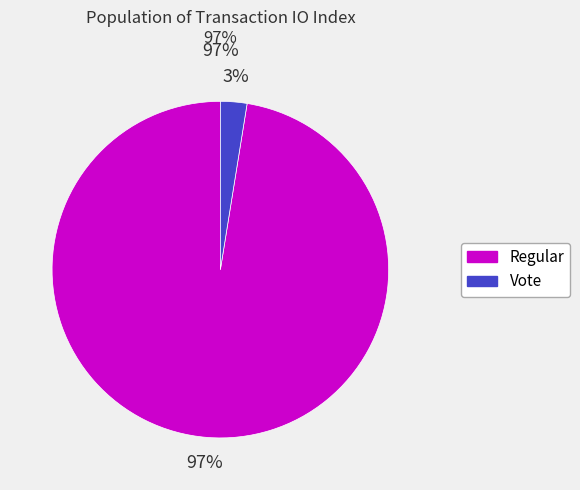

To the nearest percent, what is the difference between the tx_type: Vote (io_index=3) and tx_type: Regular (io_index=115) slice percentages?

95%